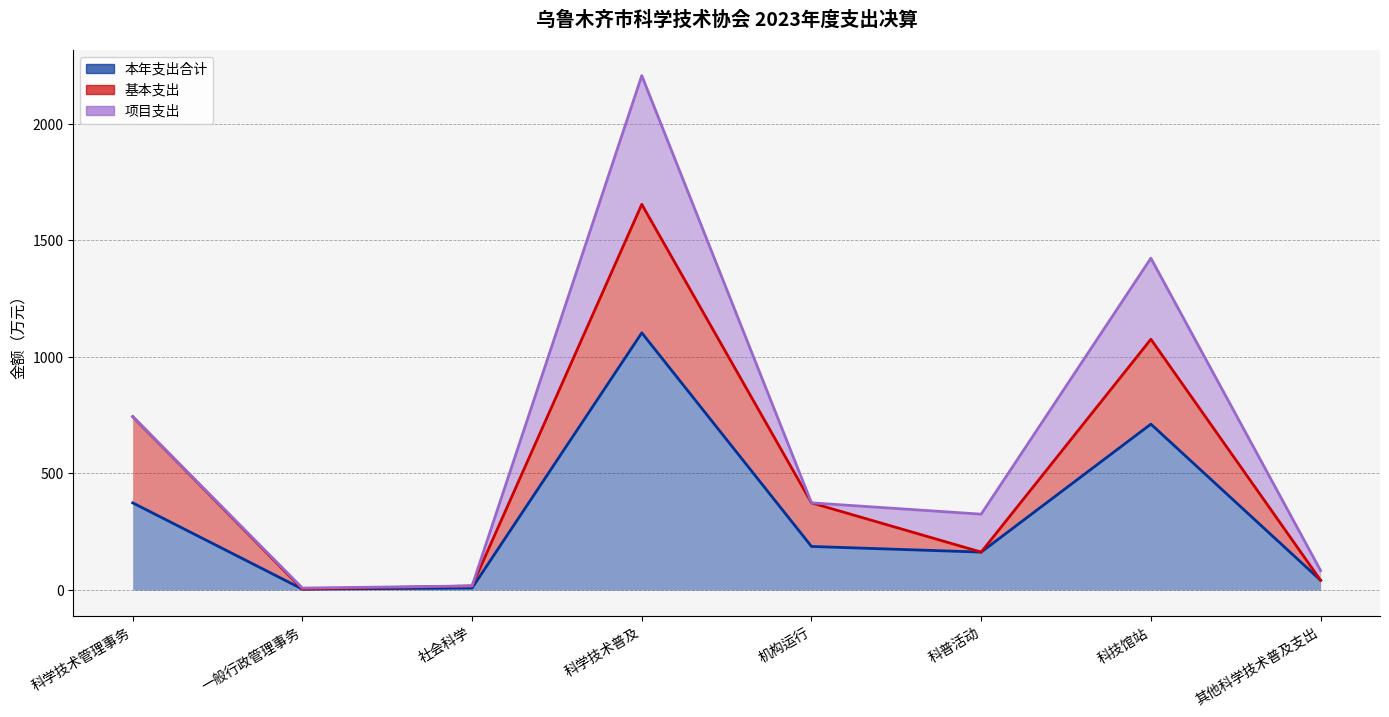

Where is 项目支出 nearest to the value 276?

科技馆站